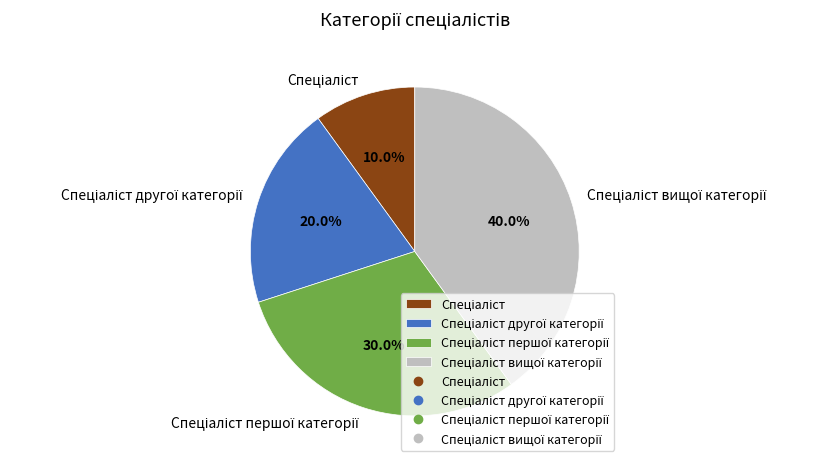

Is there any slice that represents more than half of the pie?

No